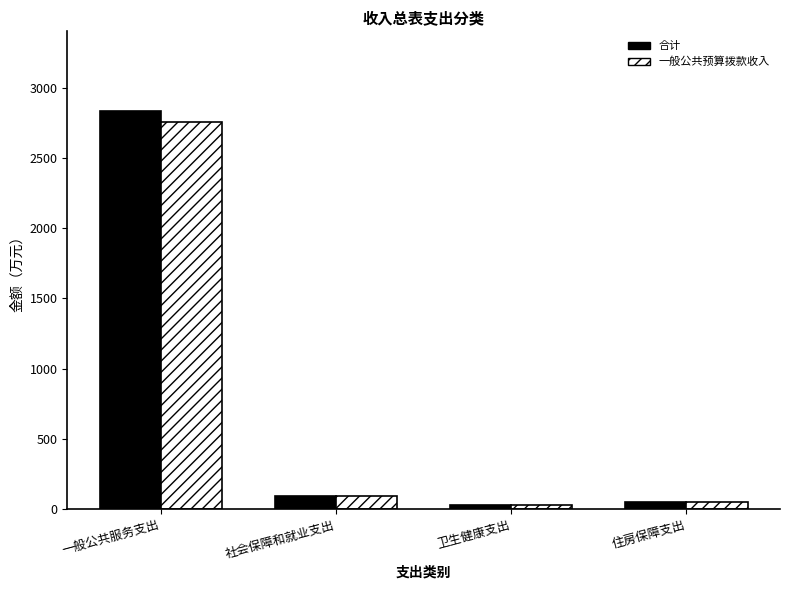

Between 一般公共服务支出 and 住房保障支出, which series saw the biggest shift?

合计